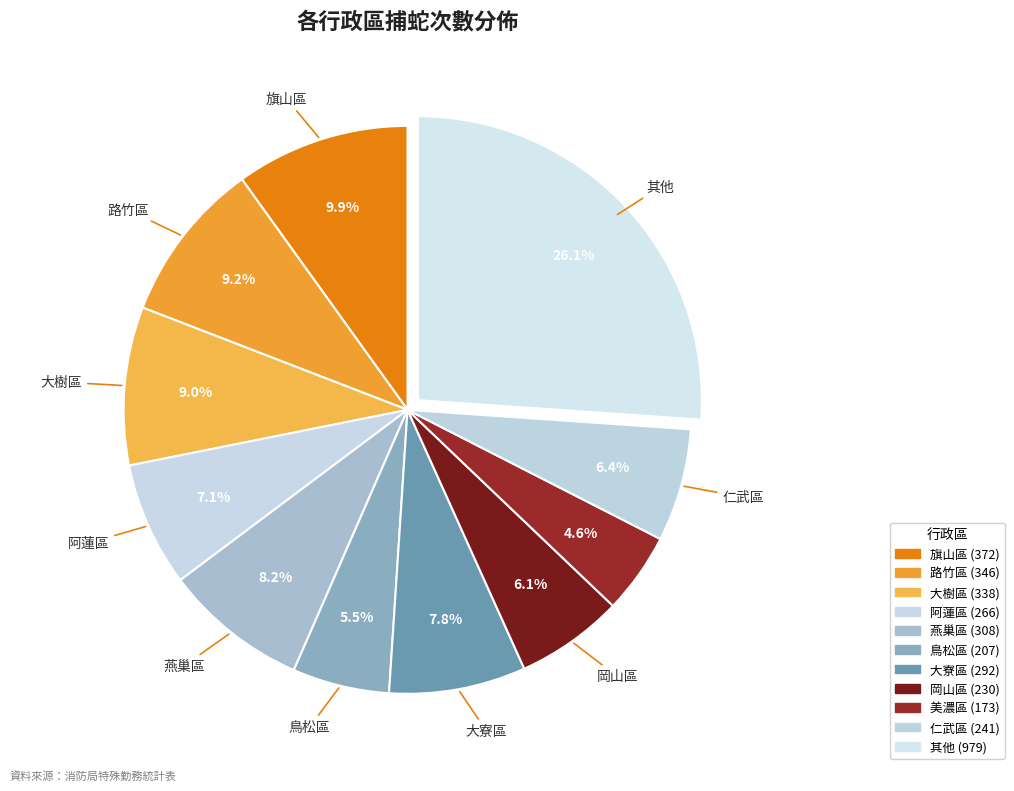

Which slice is the smallest?

美濃區